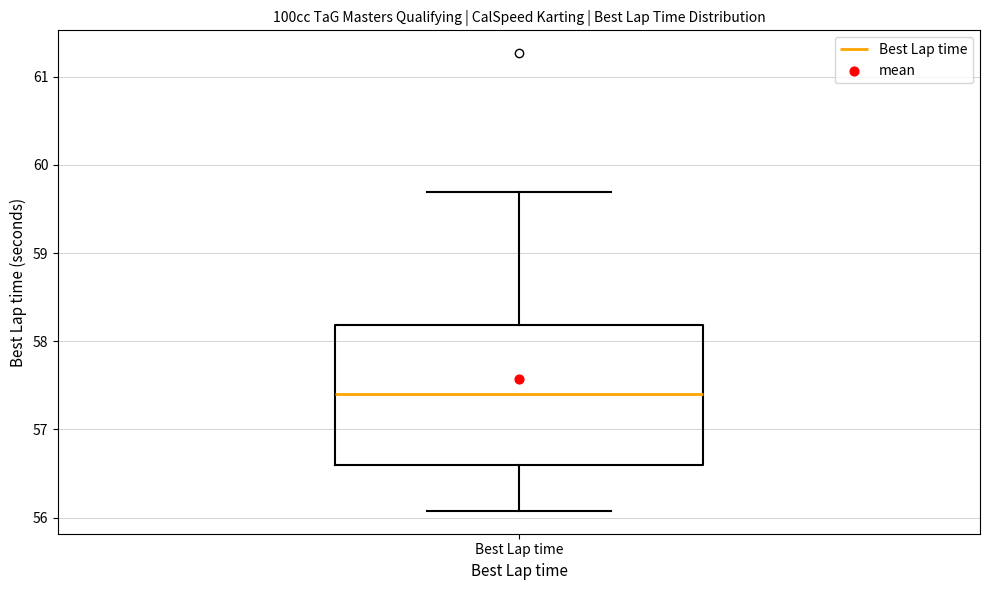

Where does the median line of the box for Best Lap time sit on the y-axis? The values are not printed on the chart, so give them approximately, as read against the axis.

57.4